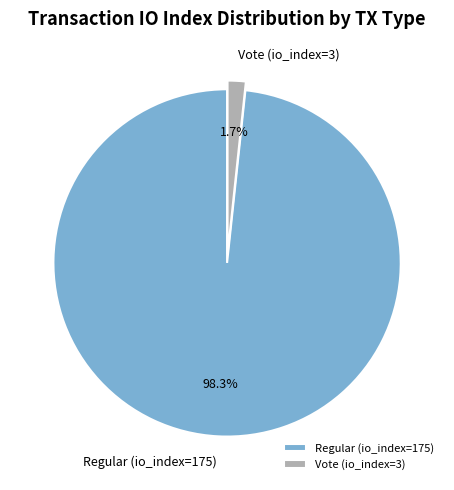

Is there any slice that represents more than half of the pie?

Yes